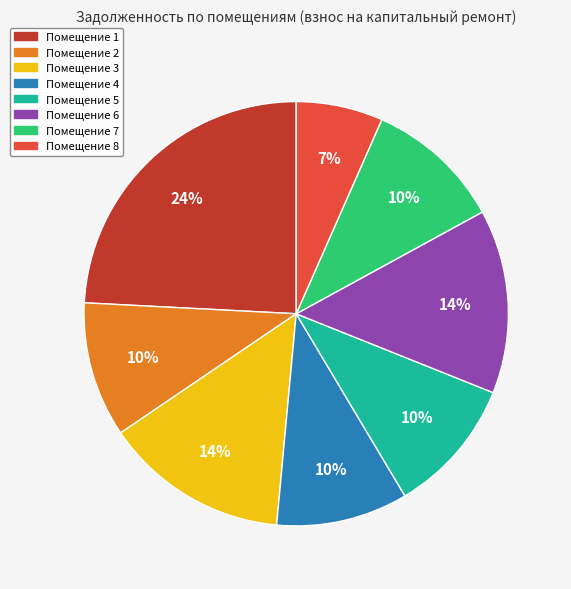

Count the number of slices in the pie.

8